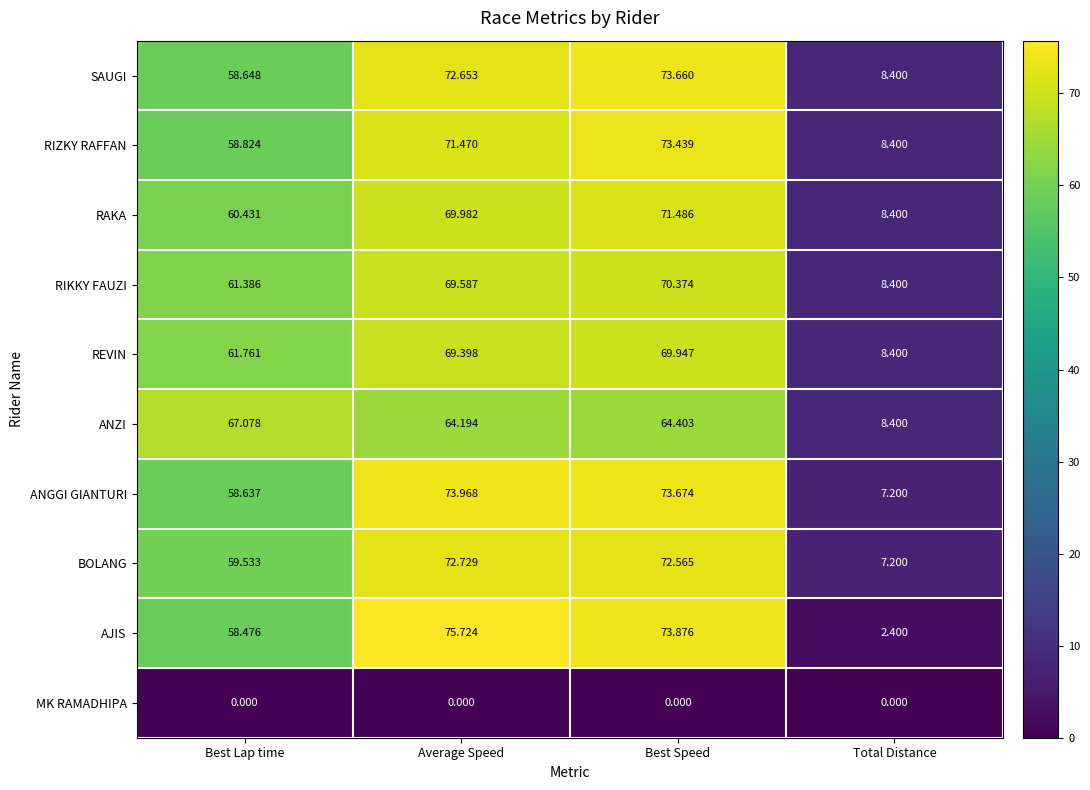

Which category has the highest value across all series?

Average Speed